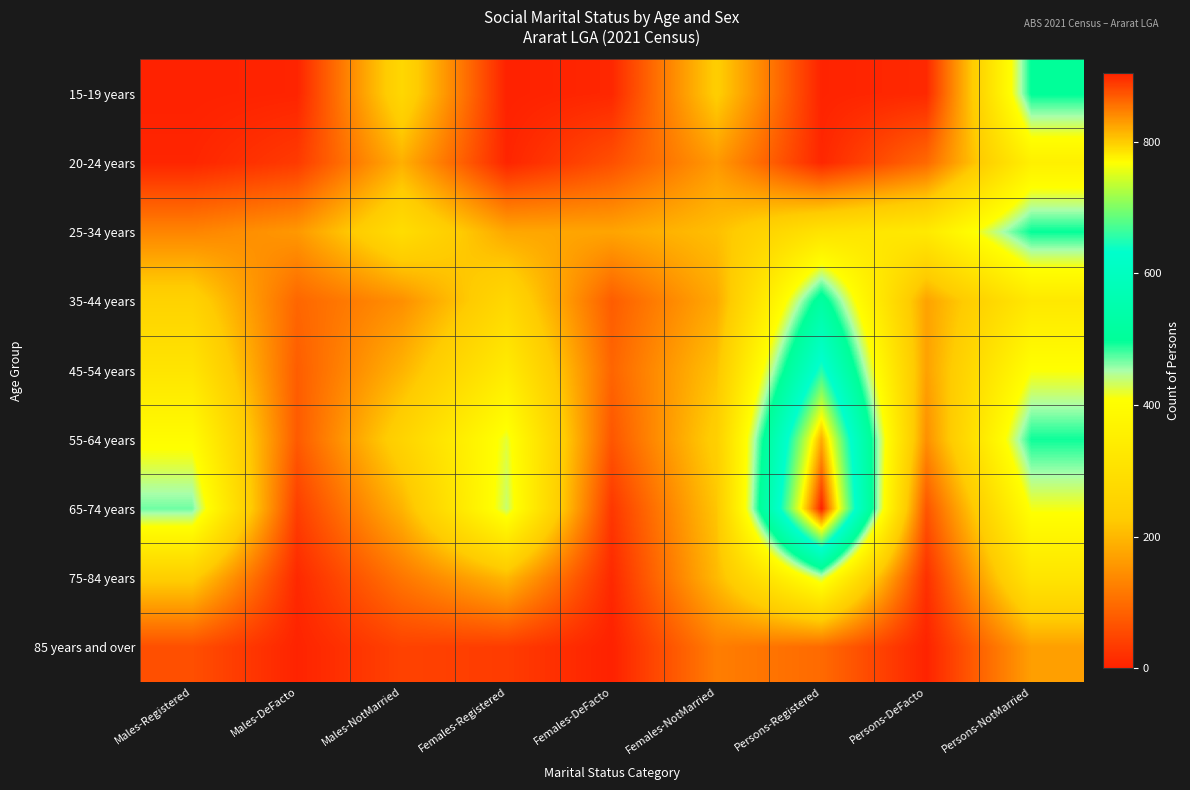

Rank the series by their maximum value, from highest to lowest.

65-74 years, 55-64 years, 45-54 years, 35-44 years, 15-19 years, 25-34 years, 75-84 years, 20-24 years, 85 years and over